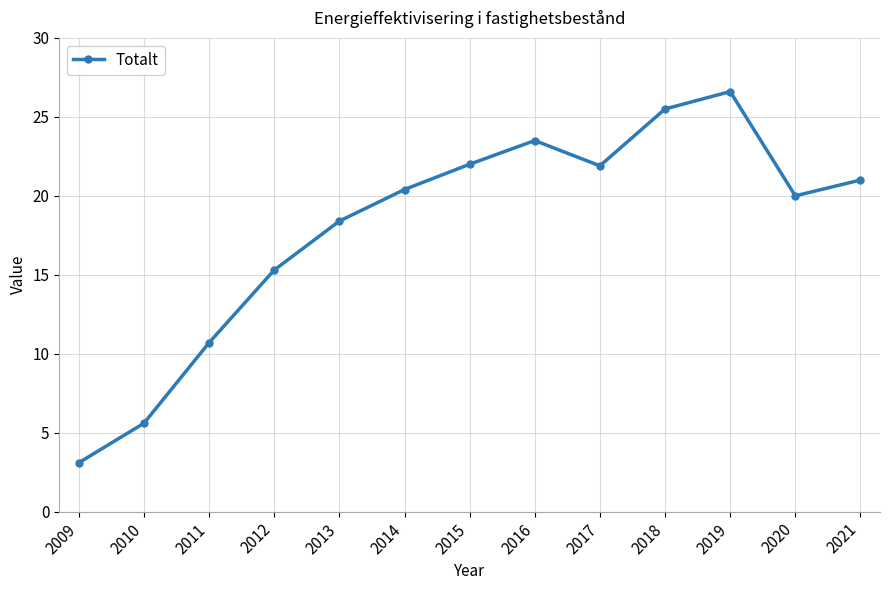

What is the value of the 5th point from the left?

18.4